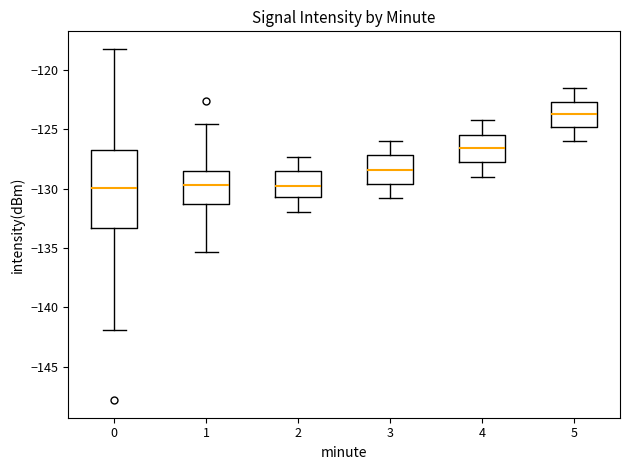

Reading left to right, transcribe this box plot: for each box, give where its median line is, the range the box spans, and where its two whiskers end, as read against the y-axis. The values are not printed on the chart, so give them approximately, as read against the axis.

0: median -130.0, box -133.5 to -127.0, whiskers -142.0 to -118.0
1: median -129.5, box -131.5 to -128.5, whiskers -135.5 to -124.5
2: median -129.5, box -130.5 to -128.5, whiskers -132.0 to -127.5
3: median -128.5, box -129.5 to -127.0, whiskers -131.0 to -126.0
4: median -126.5, box -127.5 to -125.5, whiskers -129.0 to -124.0
5: median -123.5, box -125.0 to -122.5, whiskers -126.0 to -121.5